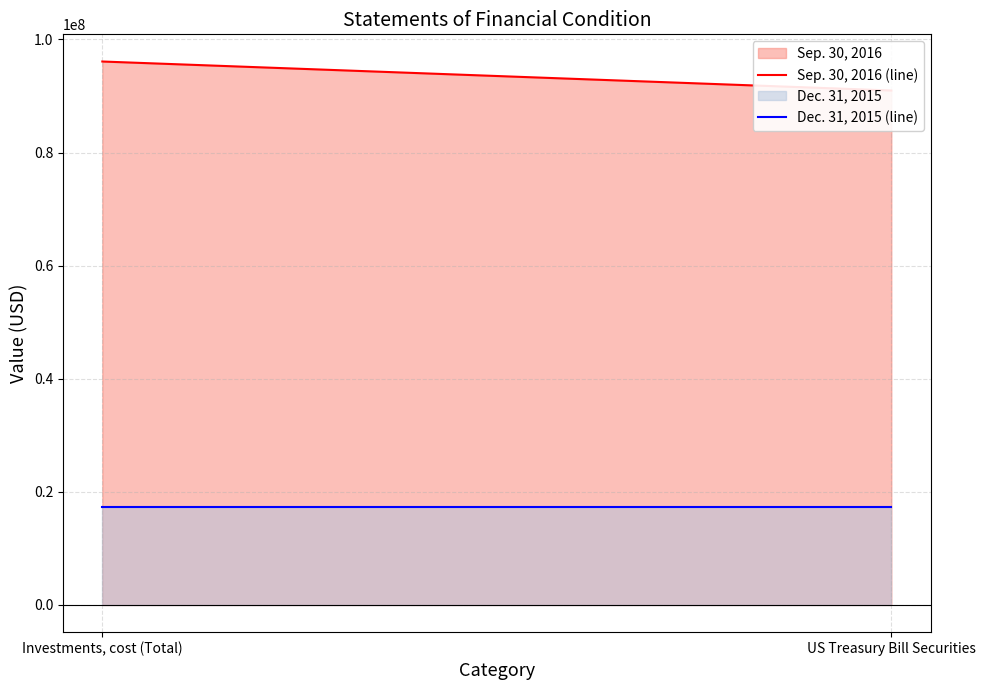

What is the approximate value of Sep. 30, 2016 (line) at US Treasury Bill Securities?

90976048